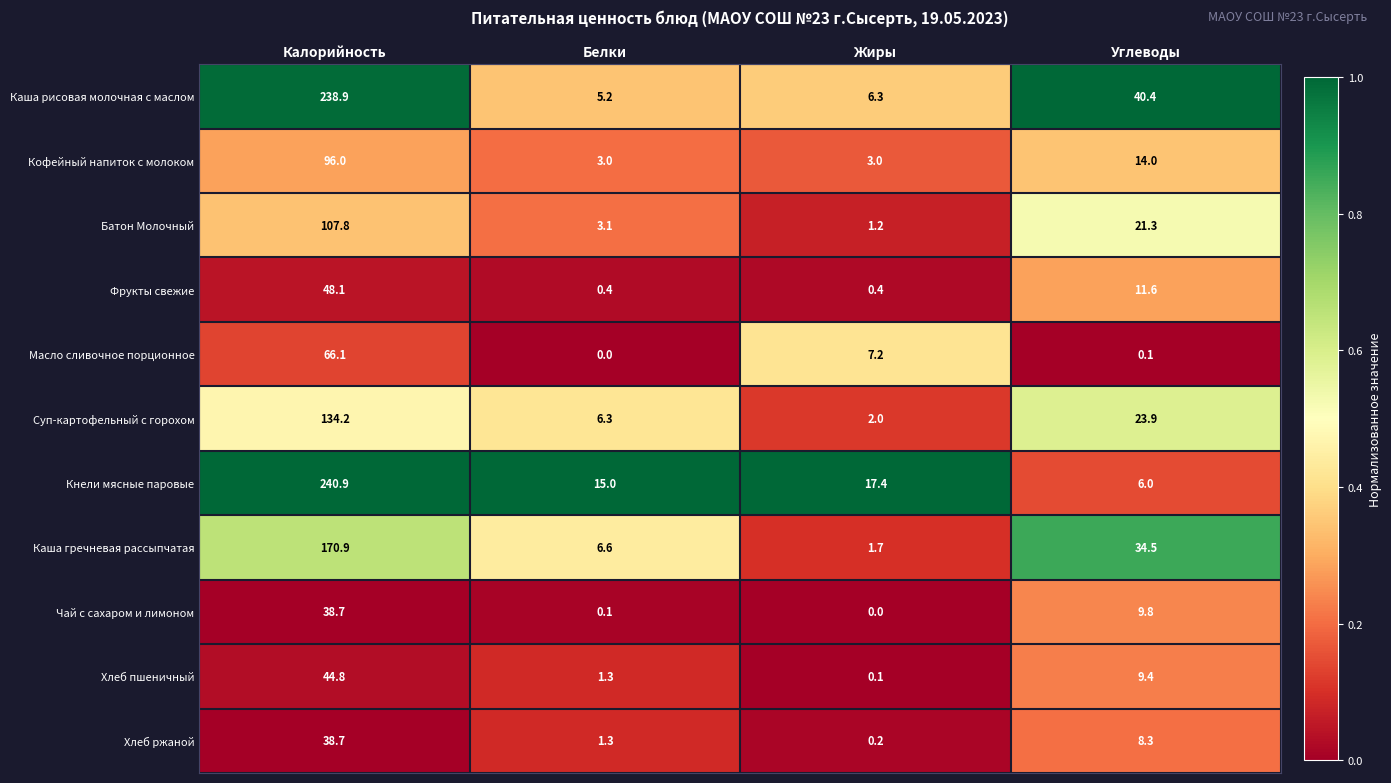

What is the sum of the Фрукты свежие values at Жиры and Белки?

0.8